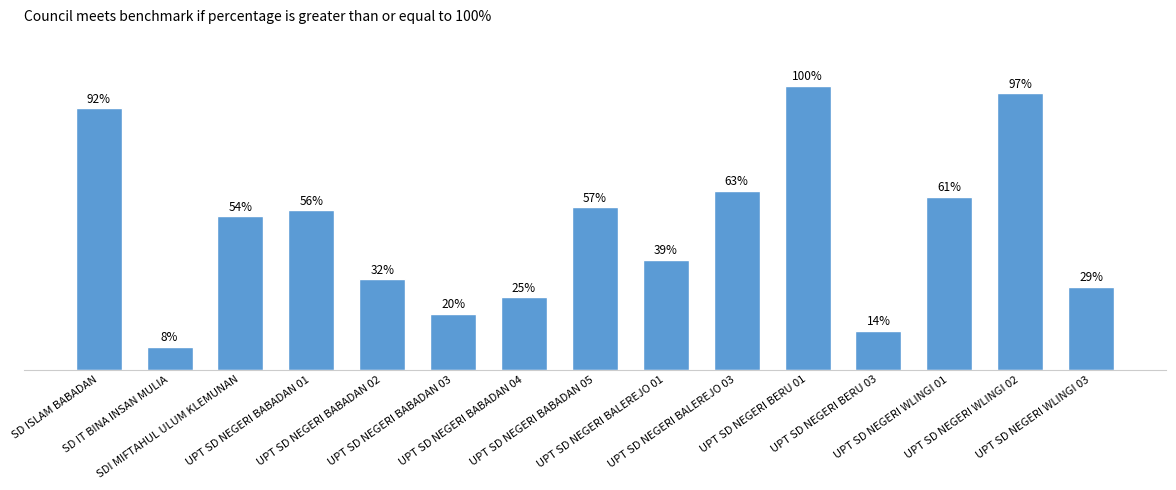

Reading left to right, list all the values displayed in this chart.

SD ISLAM BABADAN=174	SD IT BINA INSAN MULIA=15	SDI MIFTAHUL ULUM KLEMUNAN=102	UPT SD NEGERI BABADAN 01=106	UPT SD NEGERI BABADAN 02=60	UPT SD NEGERI BABADAN 03=37	UPT SD NEGERI BABADAN 04=48	UPT SD NEGERI BABADAN 05=108	UPT SD NEGERI BALEREJO 01=73	UPT SD NEGERI BALEREJO 03=119	UPT SD NEGERI BERU 01=189	UPT SD NEGERI BERU 03=26	UPT SD NEGERI WLINGI 01=115	UPT SD NEGERI WLINGI 02=184	UPT SD NEGERI WLINGI 03=55